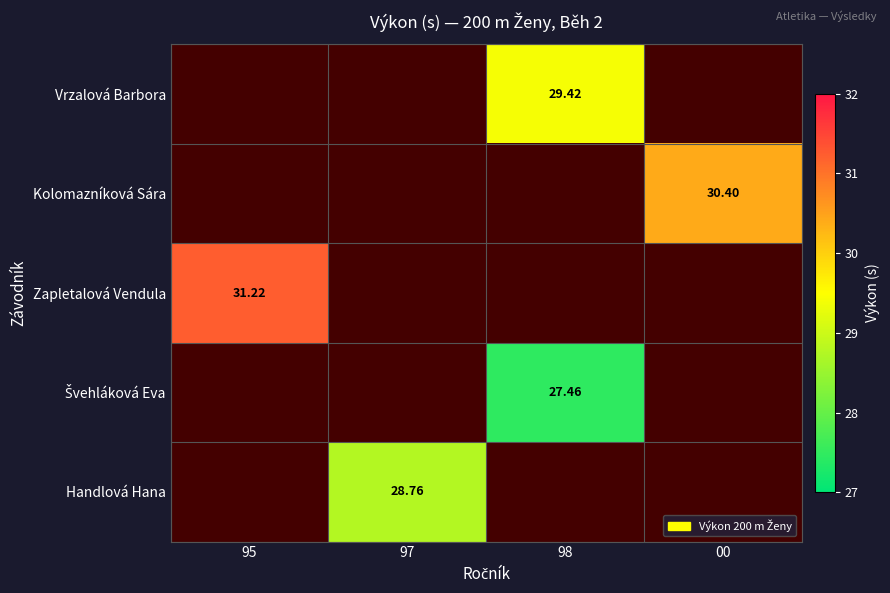

What is the smallest value displayed?

27.5